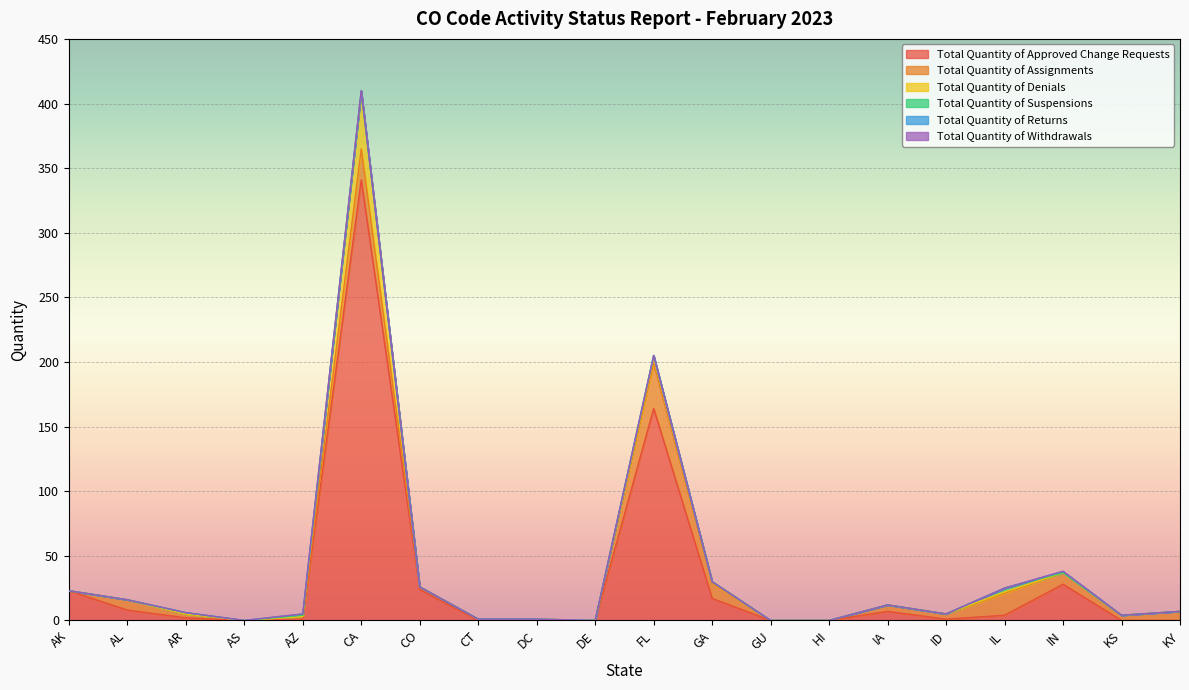

What is the maximum value for Total Quantity of Approved Change Requests?

341